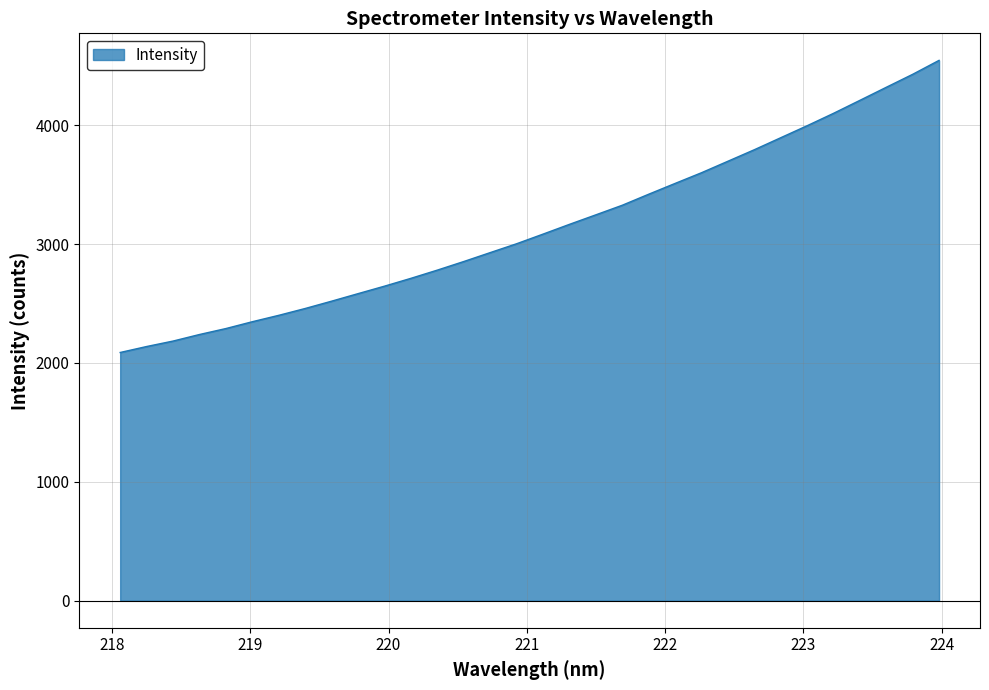

How many lines are shown in the chart?

1